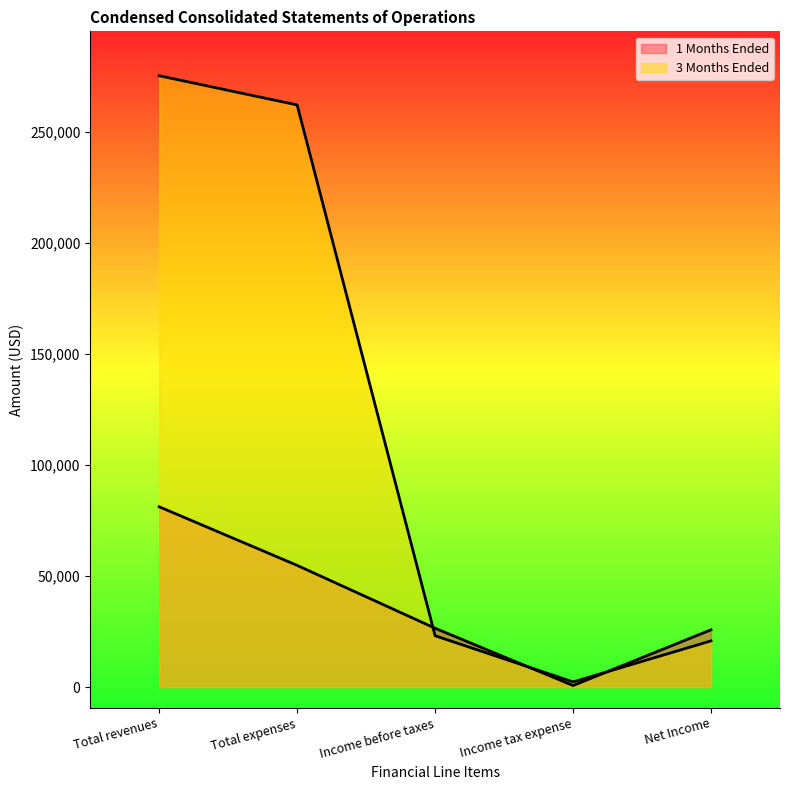

Where is the first local minimum for 1 Months Ended?

Income tax expense